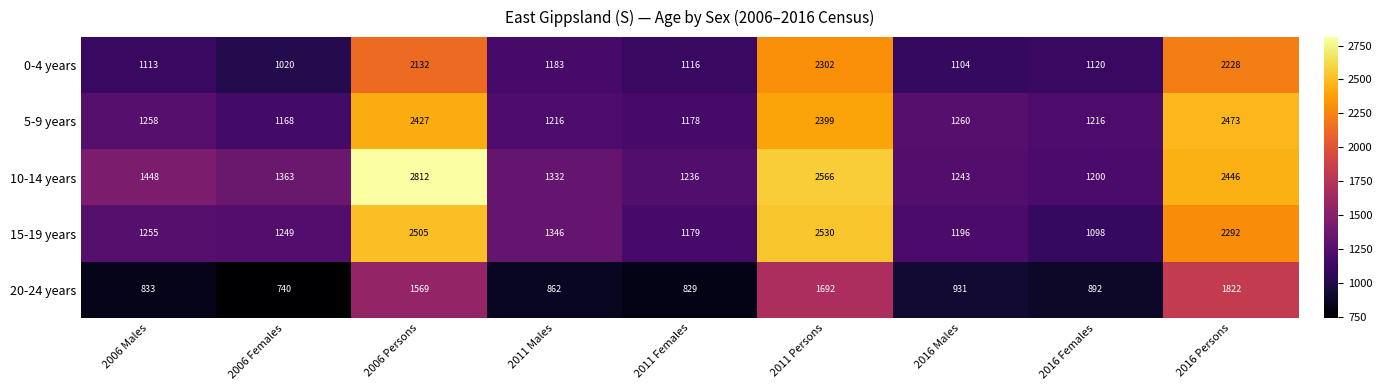

At which category does the chart reach its minimum across all series?

2006 Females